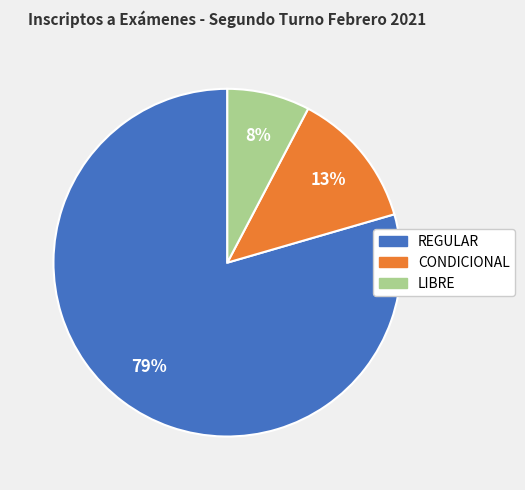

What percentage is the REGULAR slice, to the nearest percent?

79%